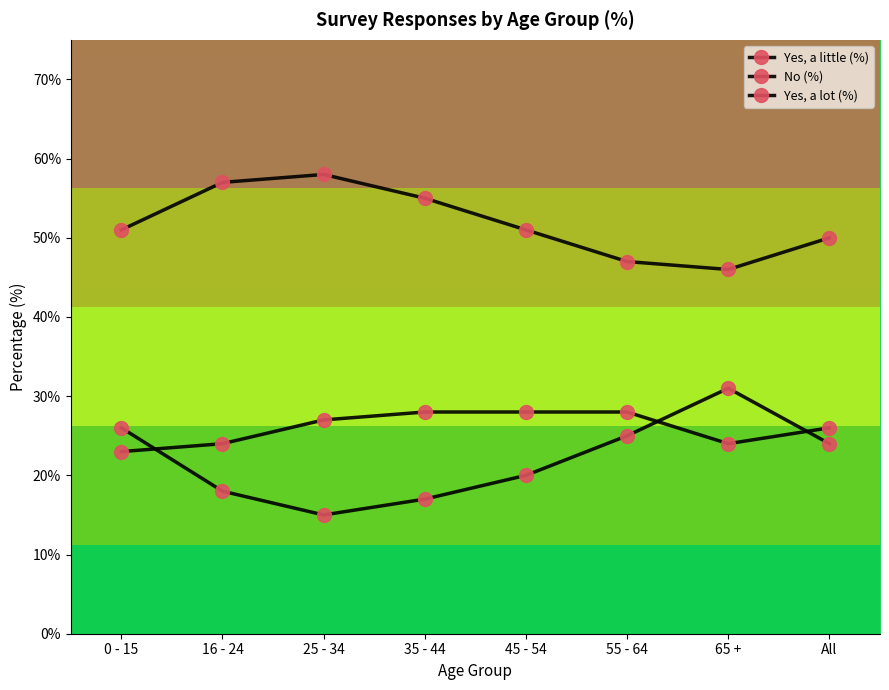

Does the chart have visible grid lines?

No